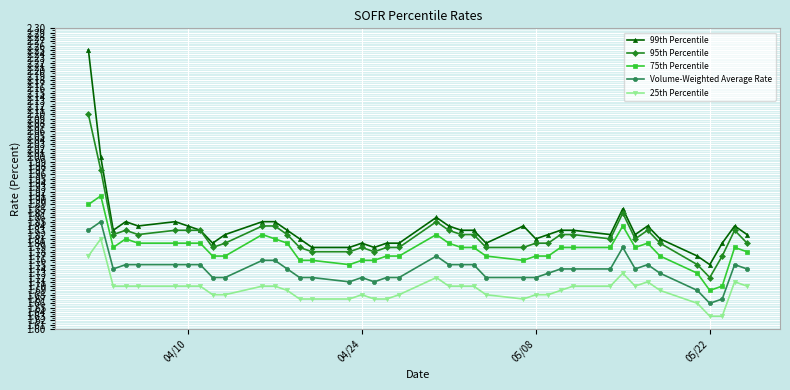

At how many categories does at least one series exceed 1?

40